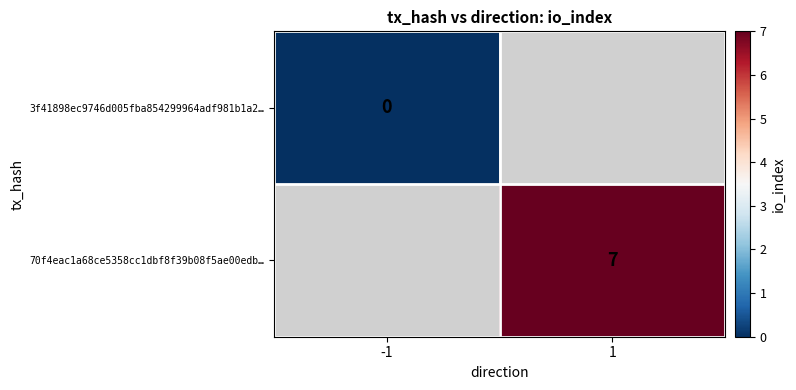

Is it true that 70f4eac1a68ce5358cc1dbf8f39b08f5ae00edb… equals 13 at 1?

False